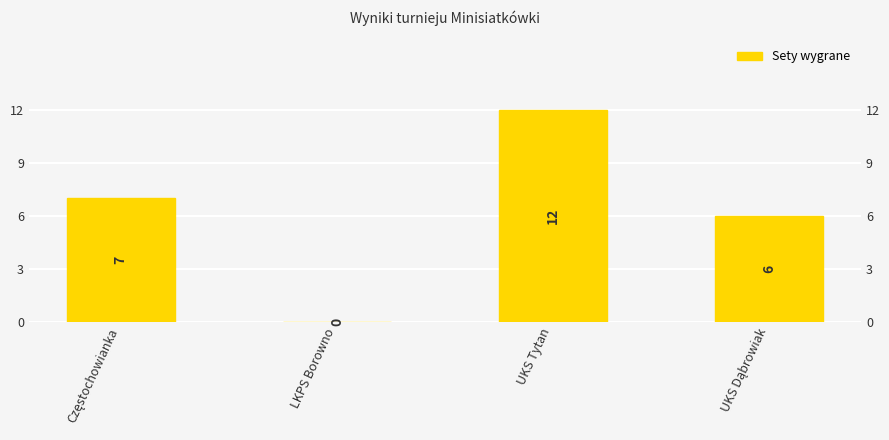

What is the value of the 4th bar from the left?

6